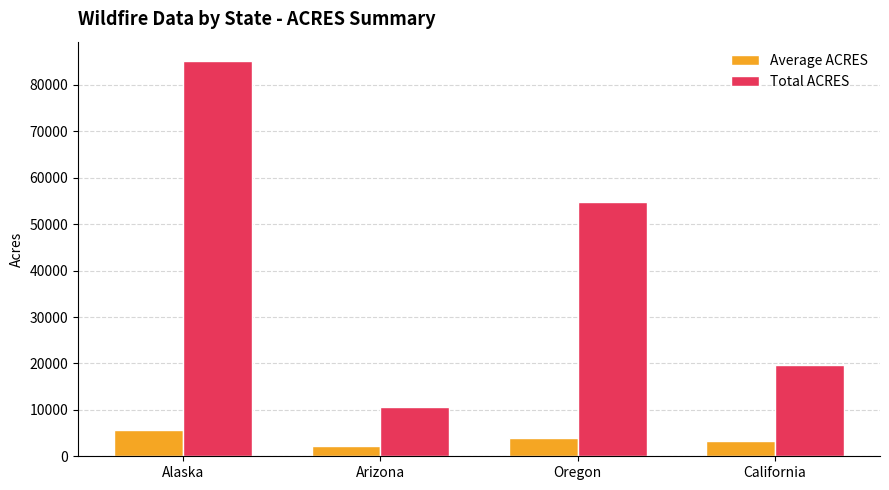

Reading left to right, transcribe all the data shown in this chart.

Average ACRES: 5671.3	2137.6	3917.4	3269.0
Total ACRES: 85070.2	10688.0	54843.4	19613.8